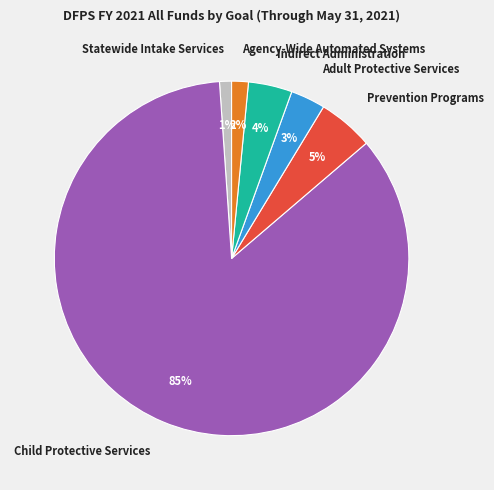

To the nearest percent, what is the average slice percentage?

17%